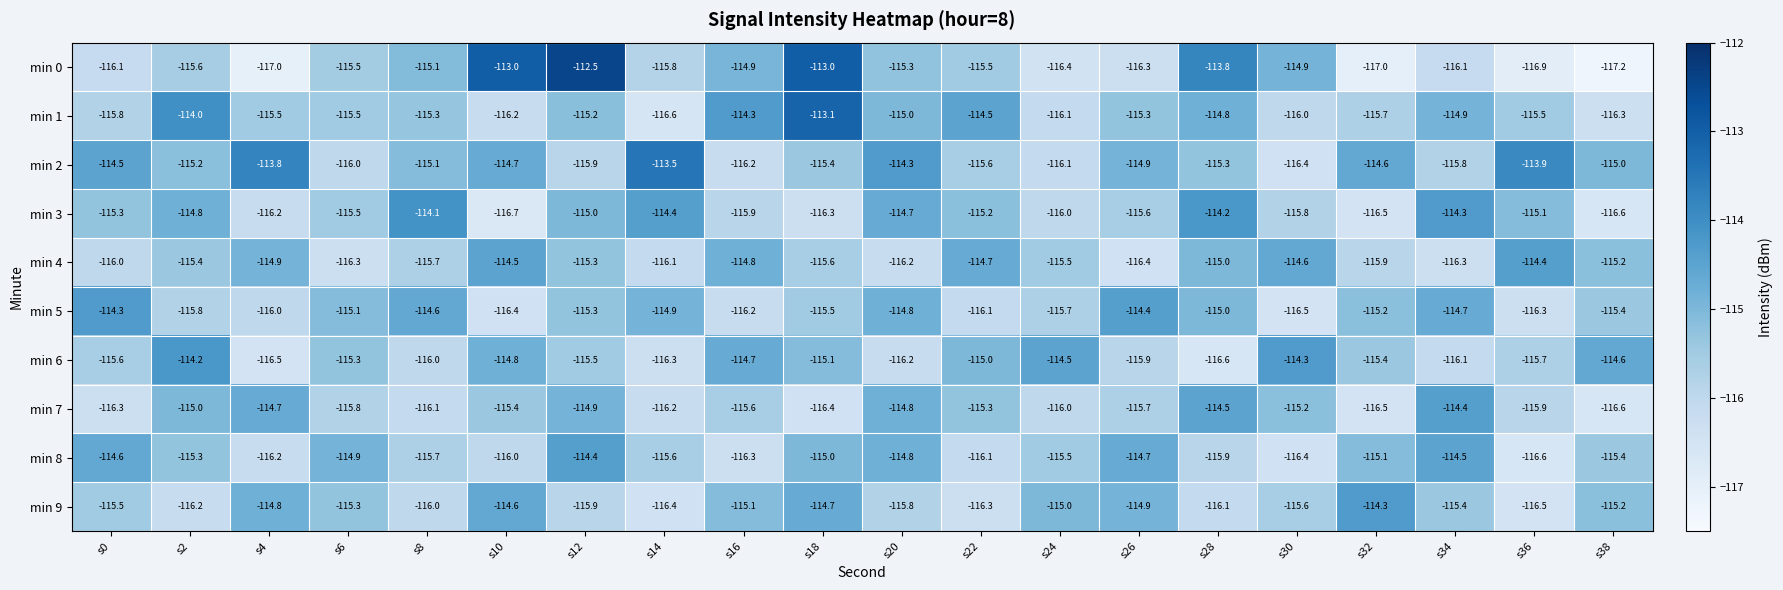

What is the difference between the highest and lowest values at s10?

3.7